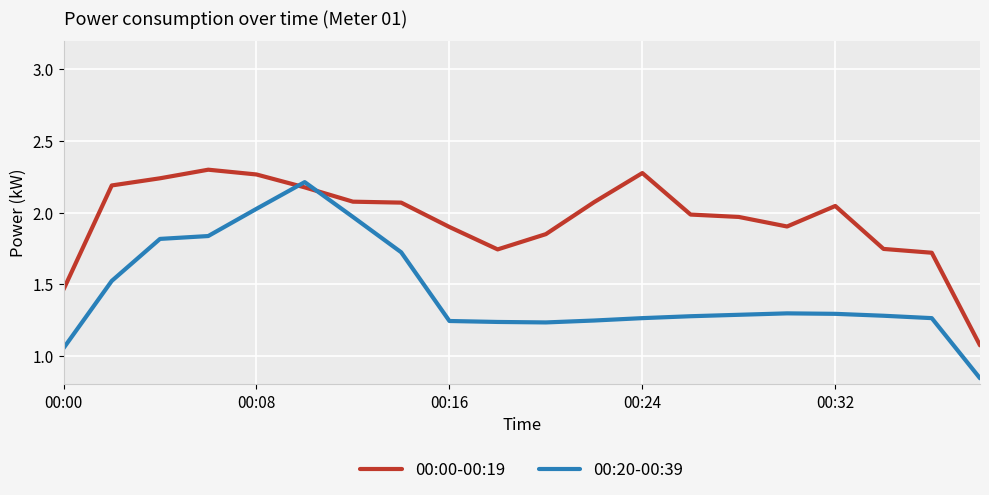

List the series in order of their overall mean, highest first.

00:00-00:19, 00:20-00:39